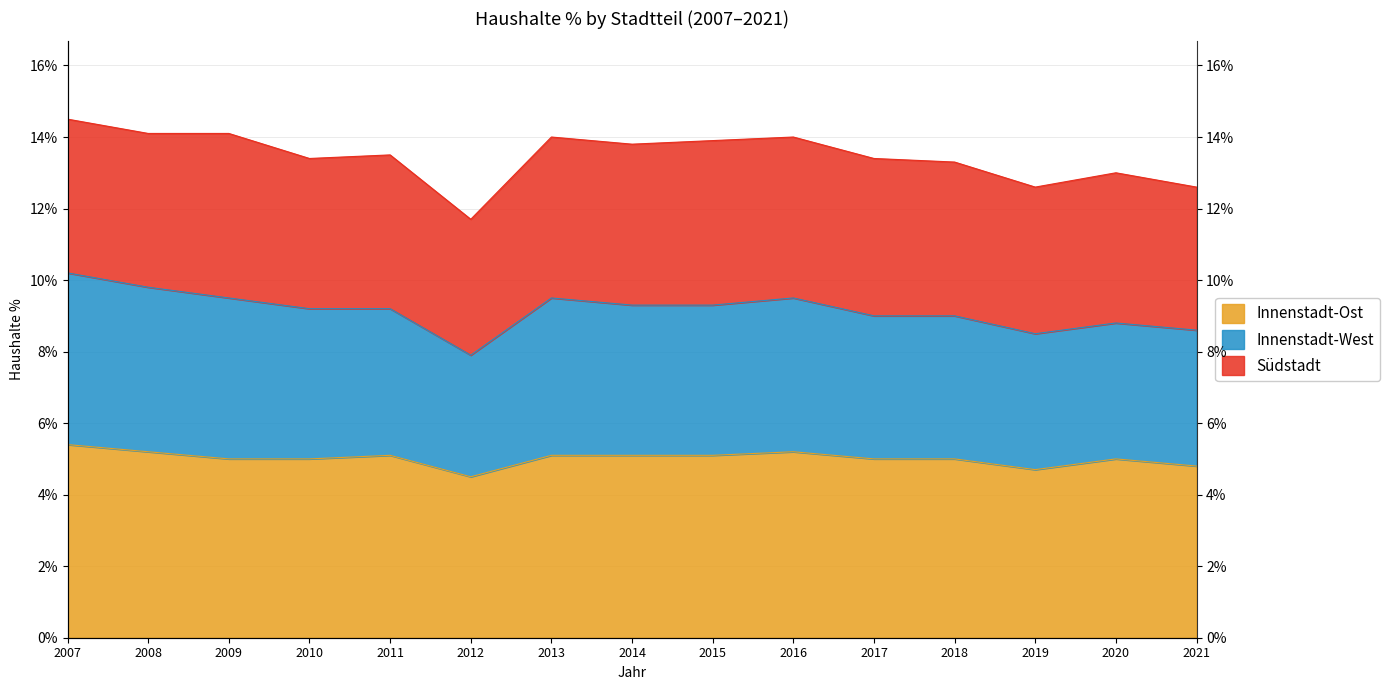

List the labels in order of Innenstadt-Ost value, smallest first.

2012, 2019, 2021, 2009, 2010, 2017, 2018, 2020, 2011, 2013, 2014, 2015, 2008, 2016, 2007